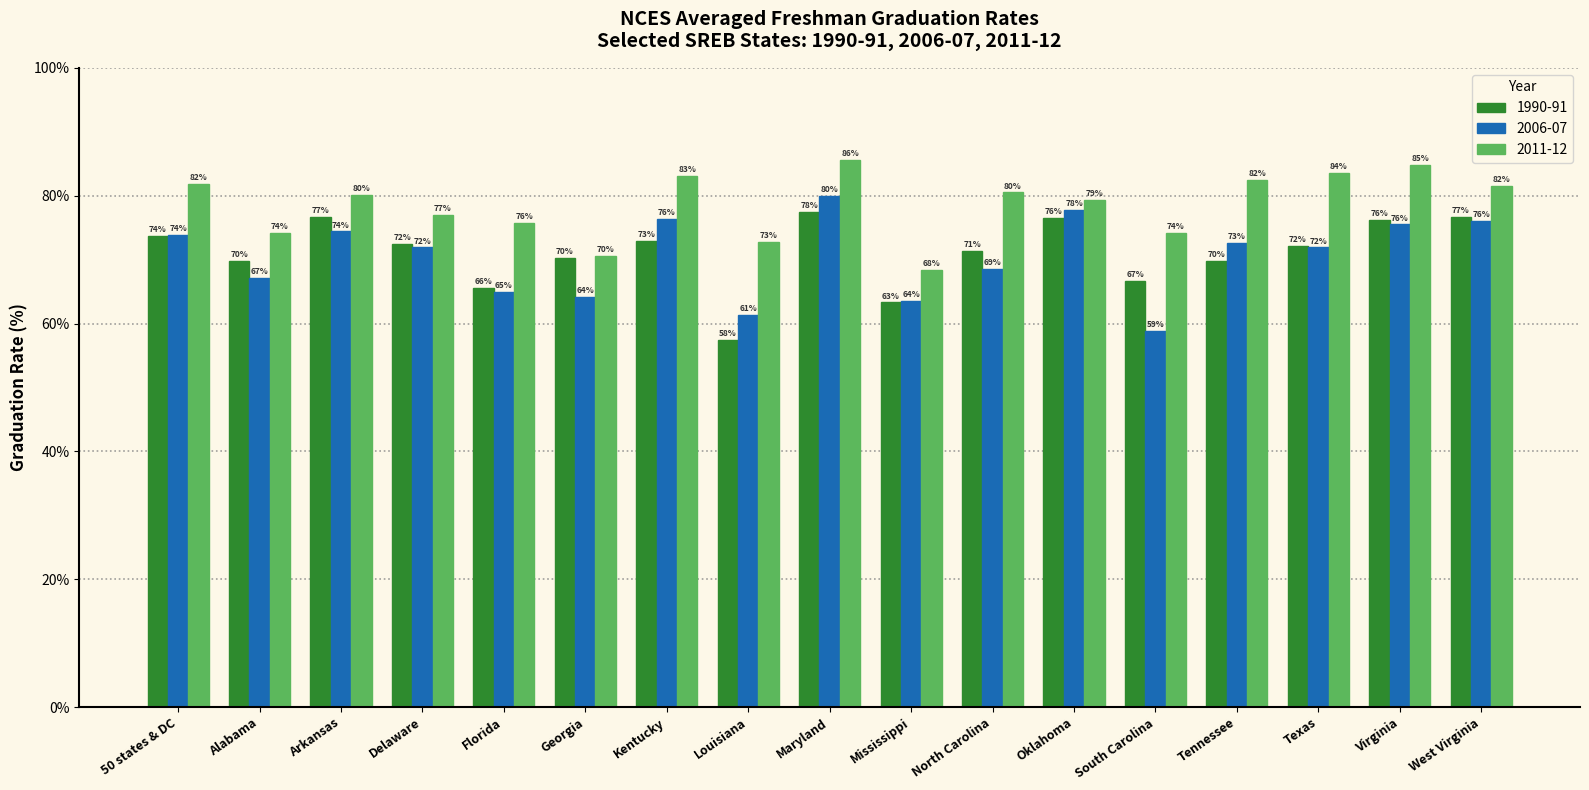

At which category is the sum across all series the highest?

Maryland